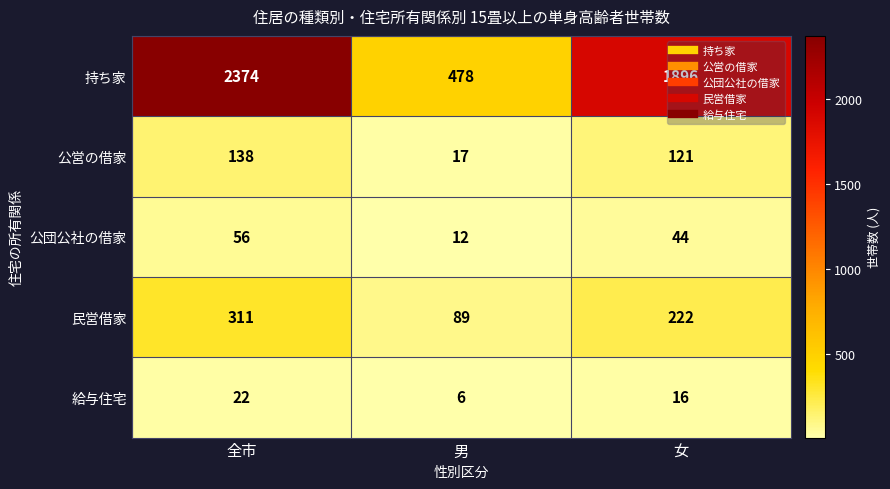

Which category has the lowest value across all series?

男